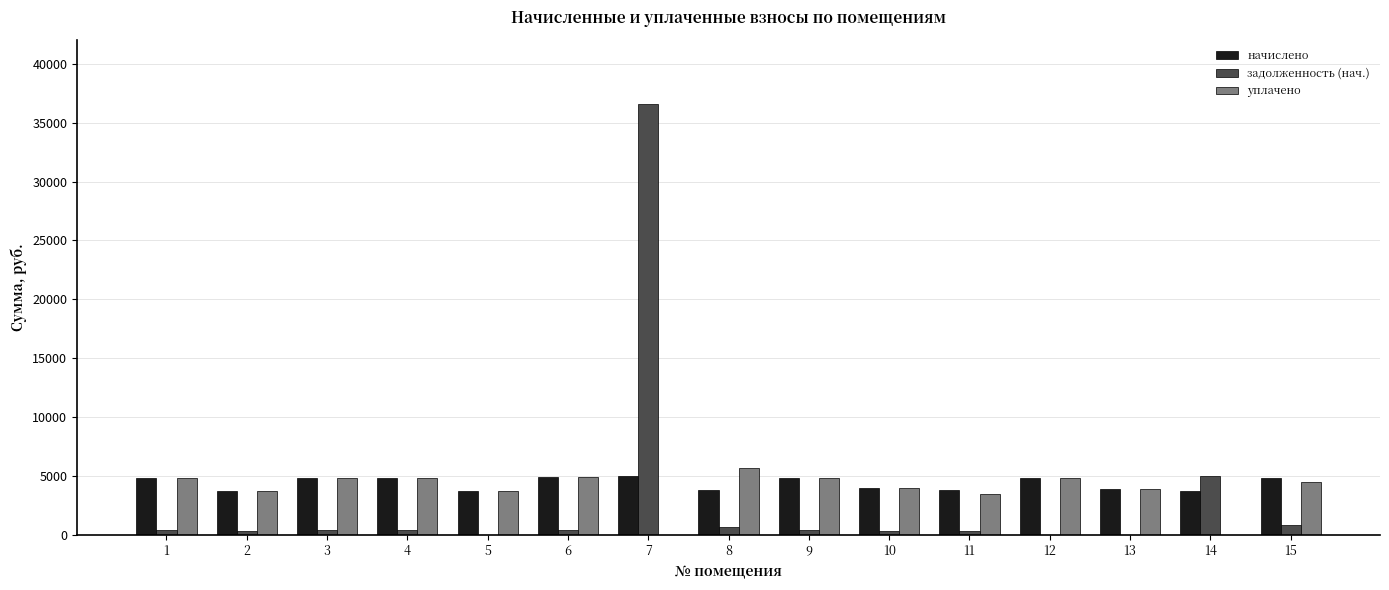

How many distinct data groups are displayed?

3